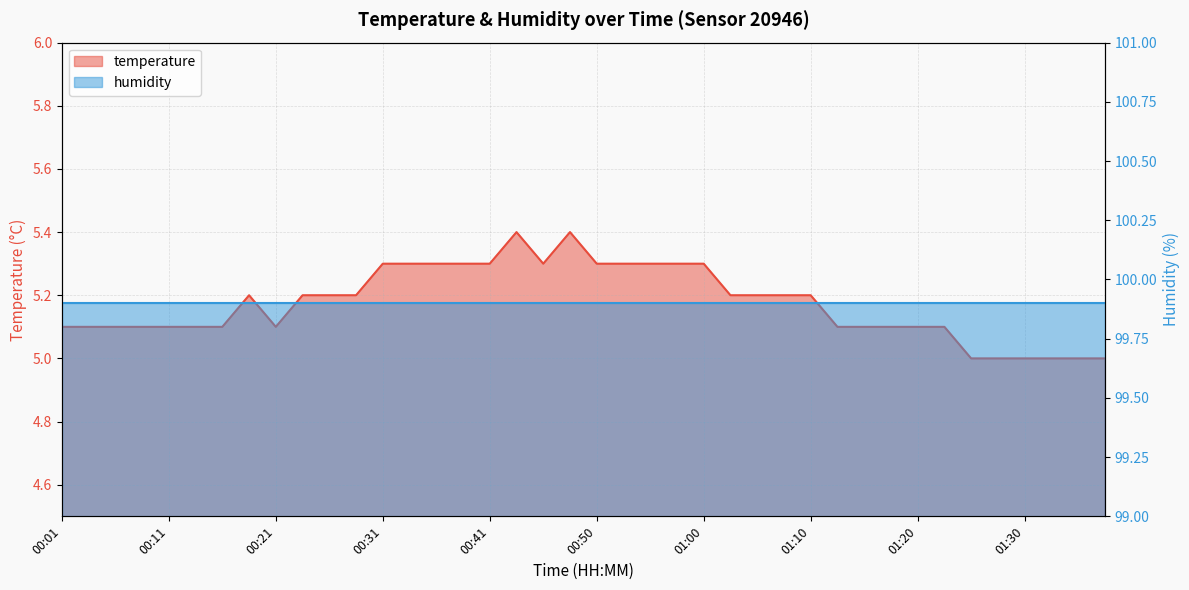

How many data points does each series have?

40